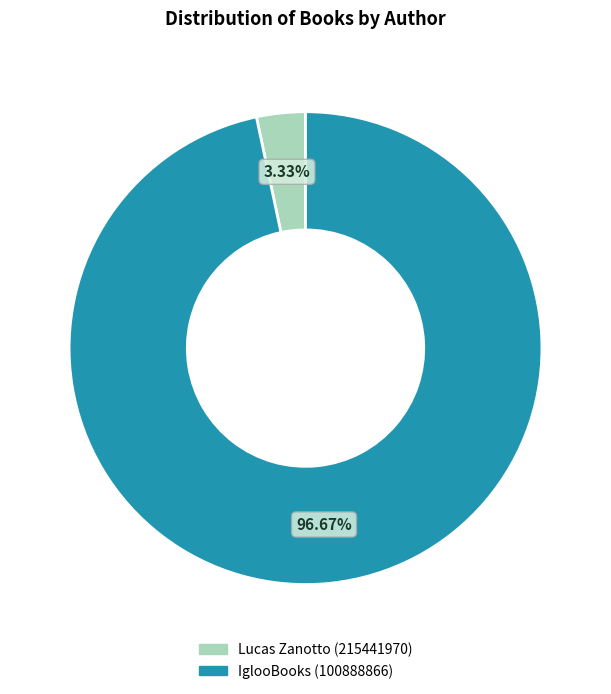

Do IglooBooks (100888866) and Lucas Zanotto (215441970) together represent more than half of the pie?

Yes